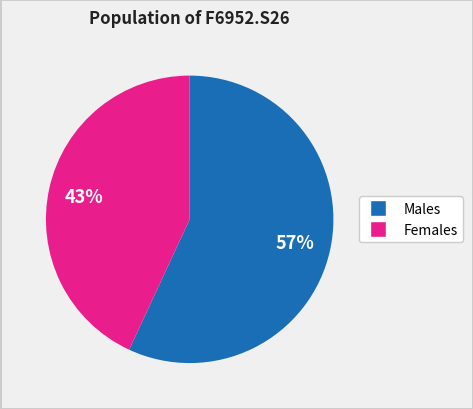

To the nearest percent, what is the average slice percentage?

50%